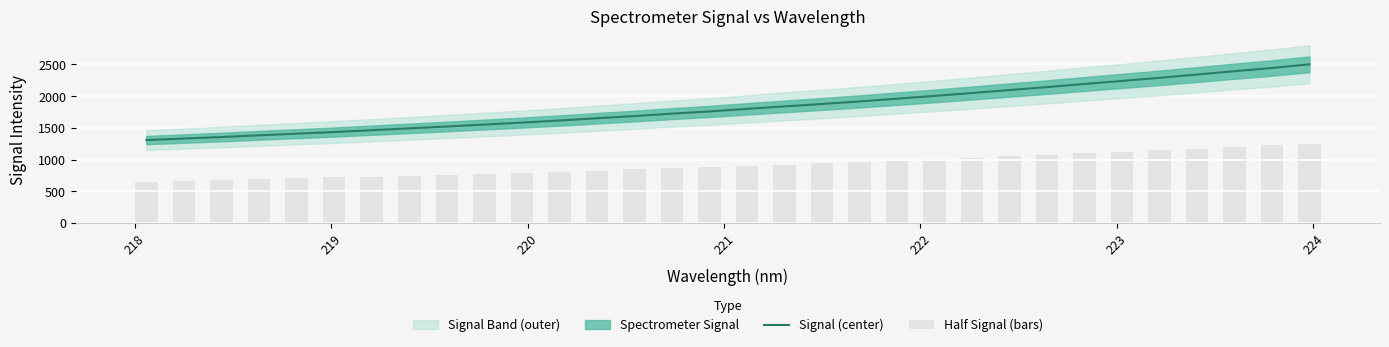

What is the difference between the maximum and minimum values in the Signal (center) series?

1195.0